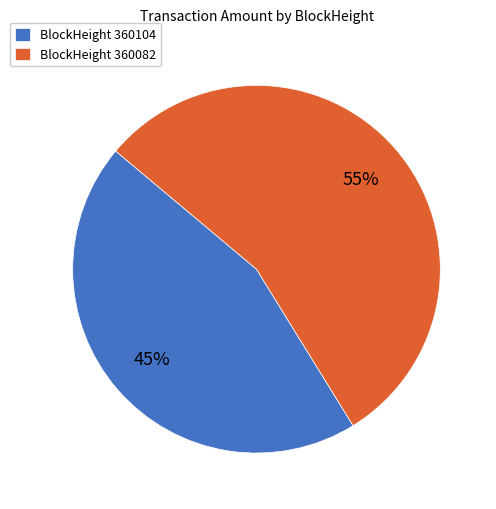

The BlockHeight 360082 slice represents 42% of the pie. True or false?

False